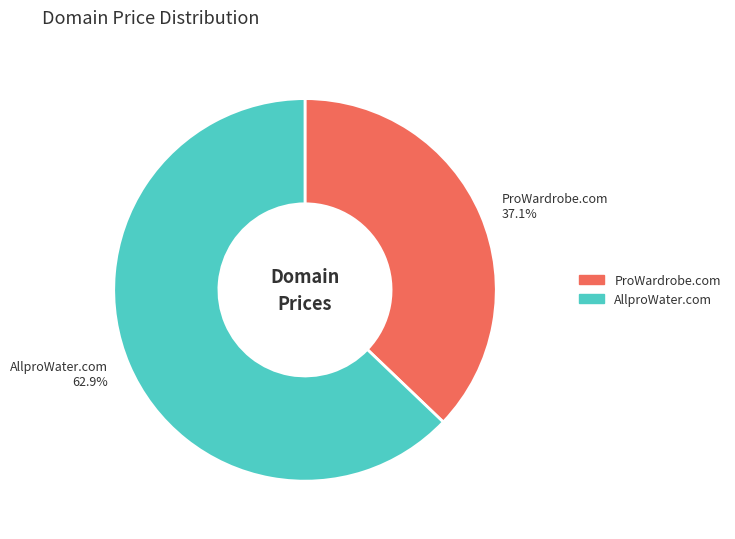

Between AllproWater.com and ProWardrobe.com, which is larger?

AllproWater.com